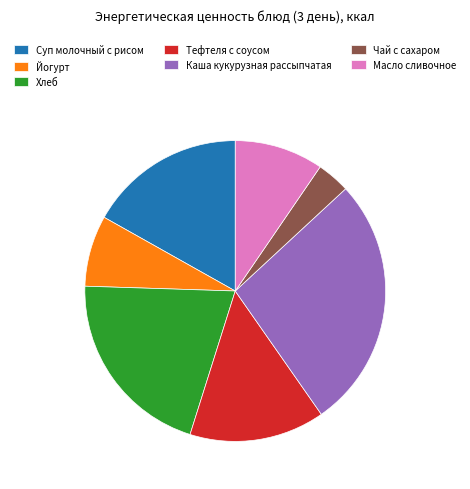

Rank the categories by value from highest to lowest.

Каша кукурузная рассыпчатая, Хлеб, Суп молочный с рисом, Тефтеля с соусом, Масло сливочное, Йогурт, Чай с сахаром